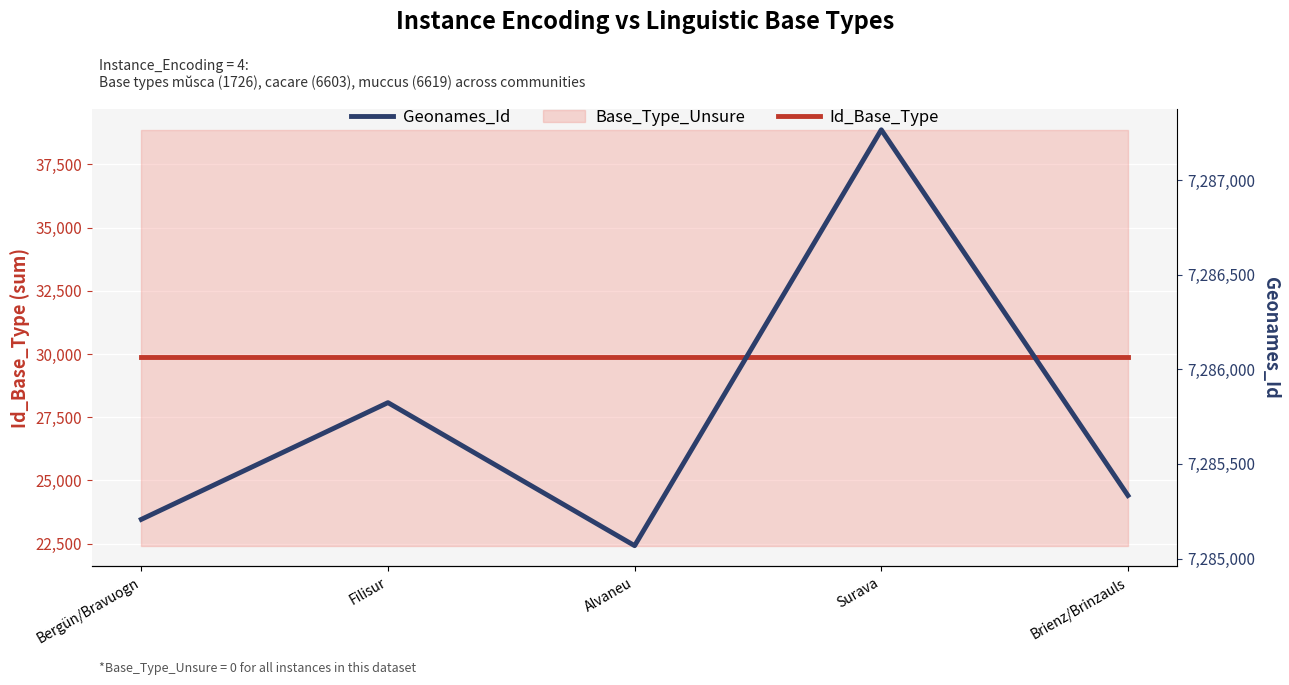

What is the difference between the Geonames_Id values at Brienz/Brinzauls and Surava?

1933